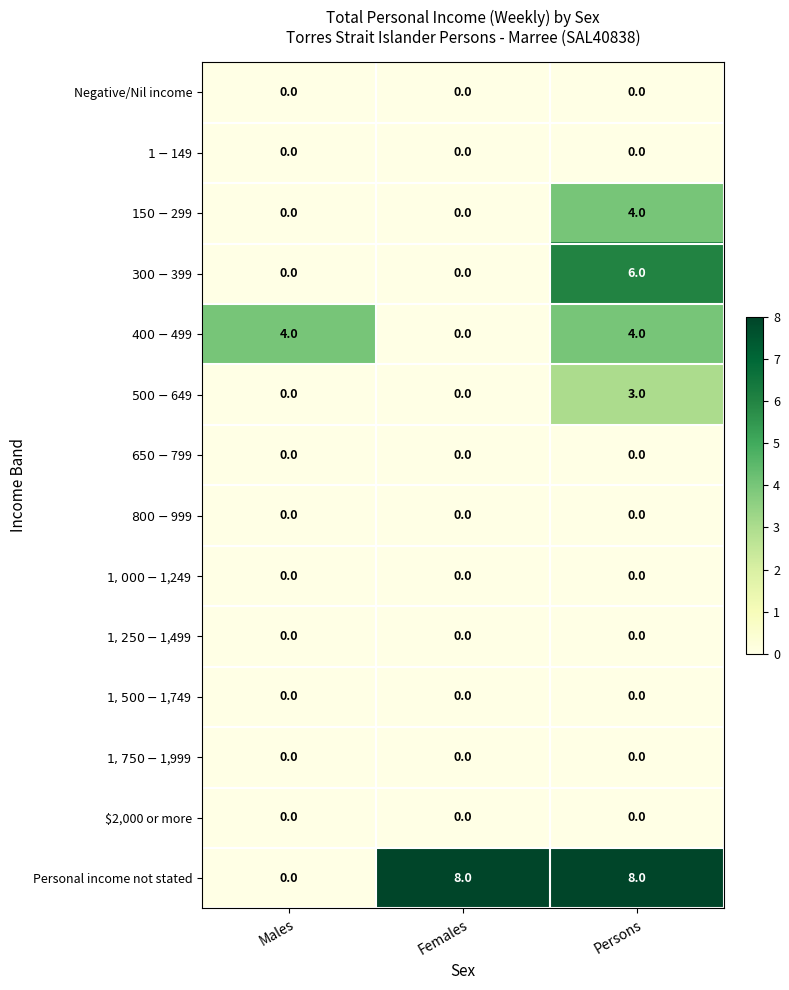

What is the total value across all series at Persons?

25